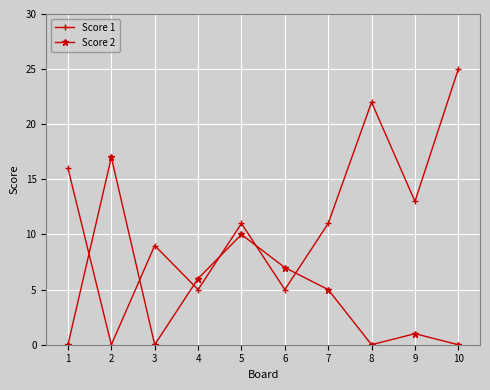

Reading left to right, what are all the values shown in this chart?

Score 1: 1=16	2=0	3=9	4=5	5=11	6=5	7=11	8=22	9=13	10=25
Score 2: 1=0	2=17	3=0	4=6	5=10	6=7	7=5	8=0	9=1	10=0